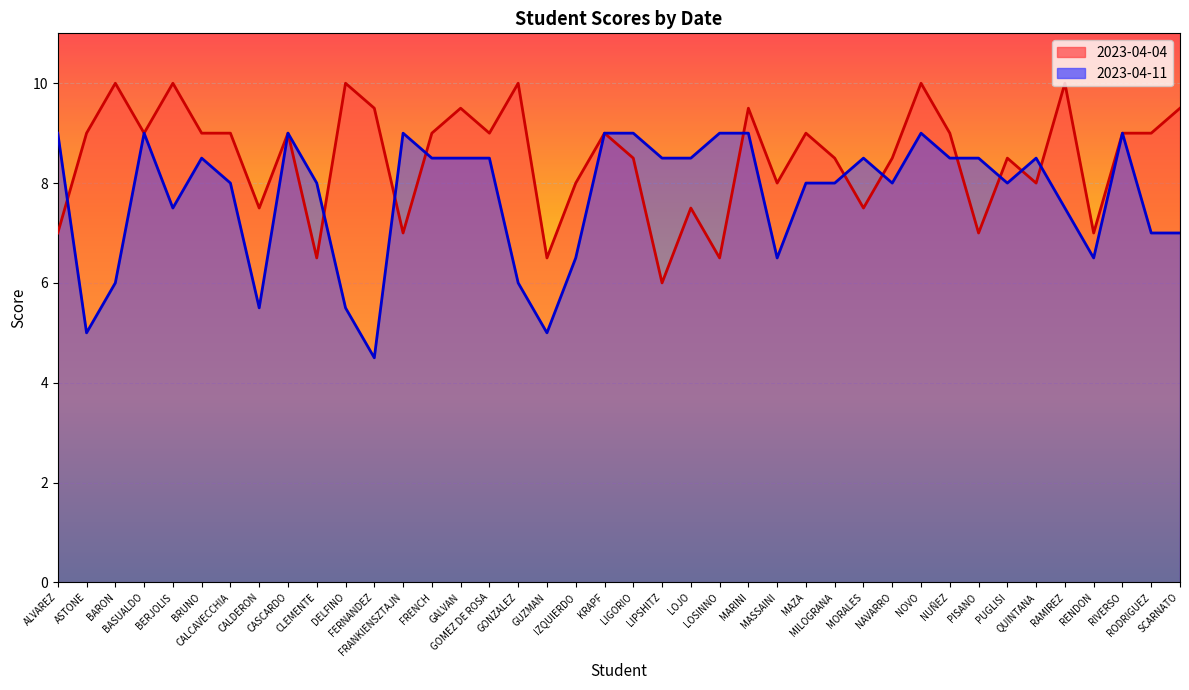

What is the label of the 28th point from the left?

MILOGRANA